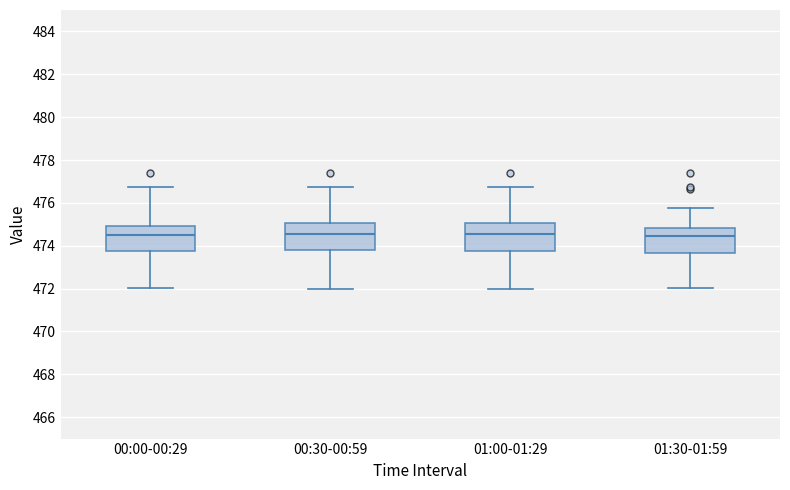

Where does the lower whisker of the box for 01:30-01:59 end on the y-axis? The values are not printed on the chart, so give them approximately, as read against the axis.

472.0